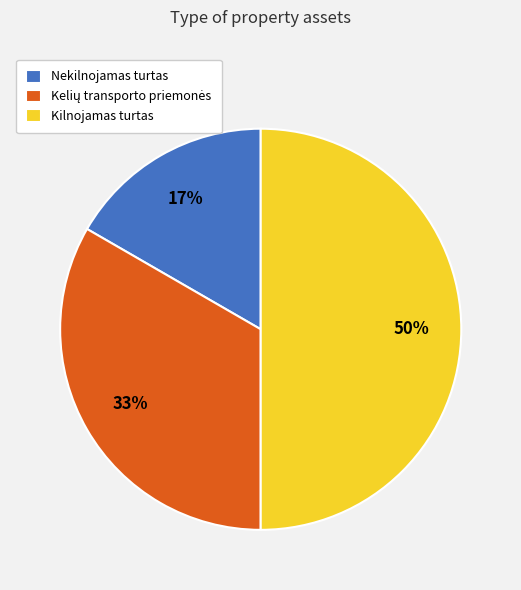

Which has a higher value, Kilnojamas turtas or Nekilnojamas turtas?

Kilnojamas turtas